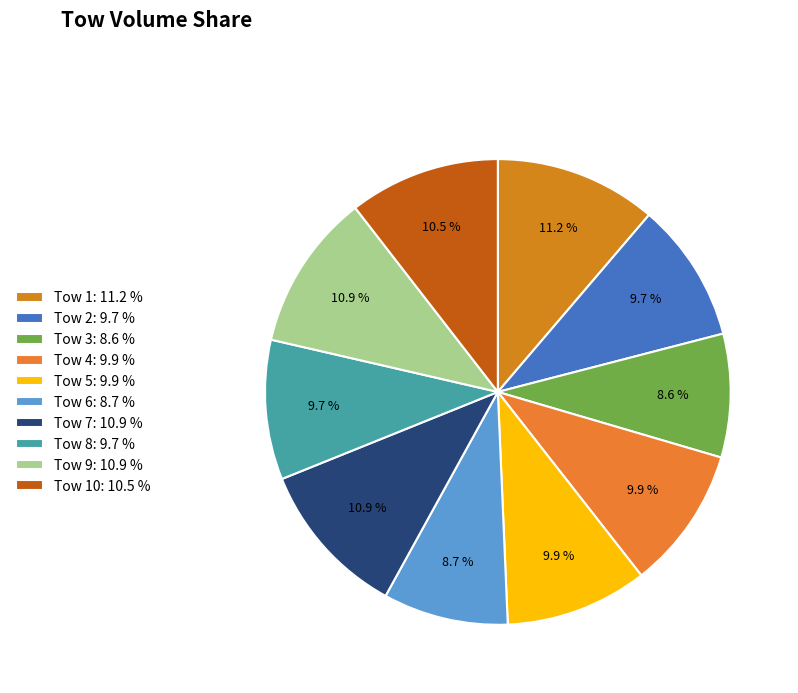

How many segments does this pie chart have?

10